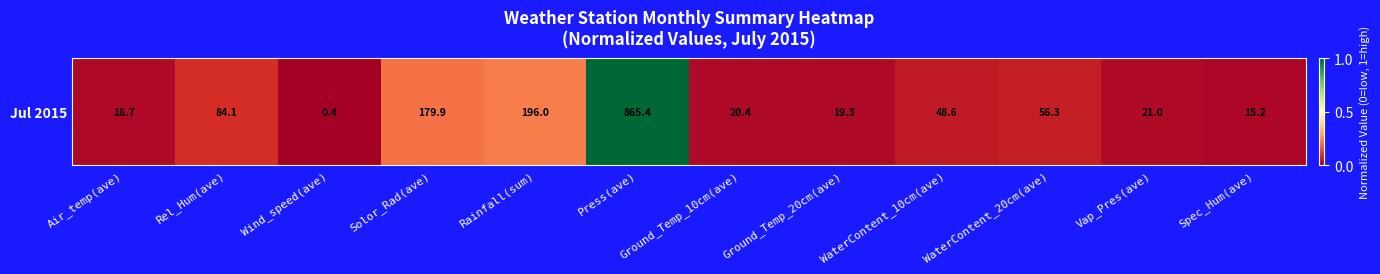

What is the change in value from Air_temp(ave) to Rel_Hum(ave)?

+0.1